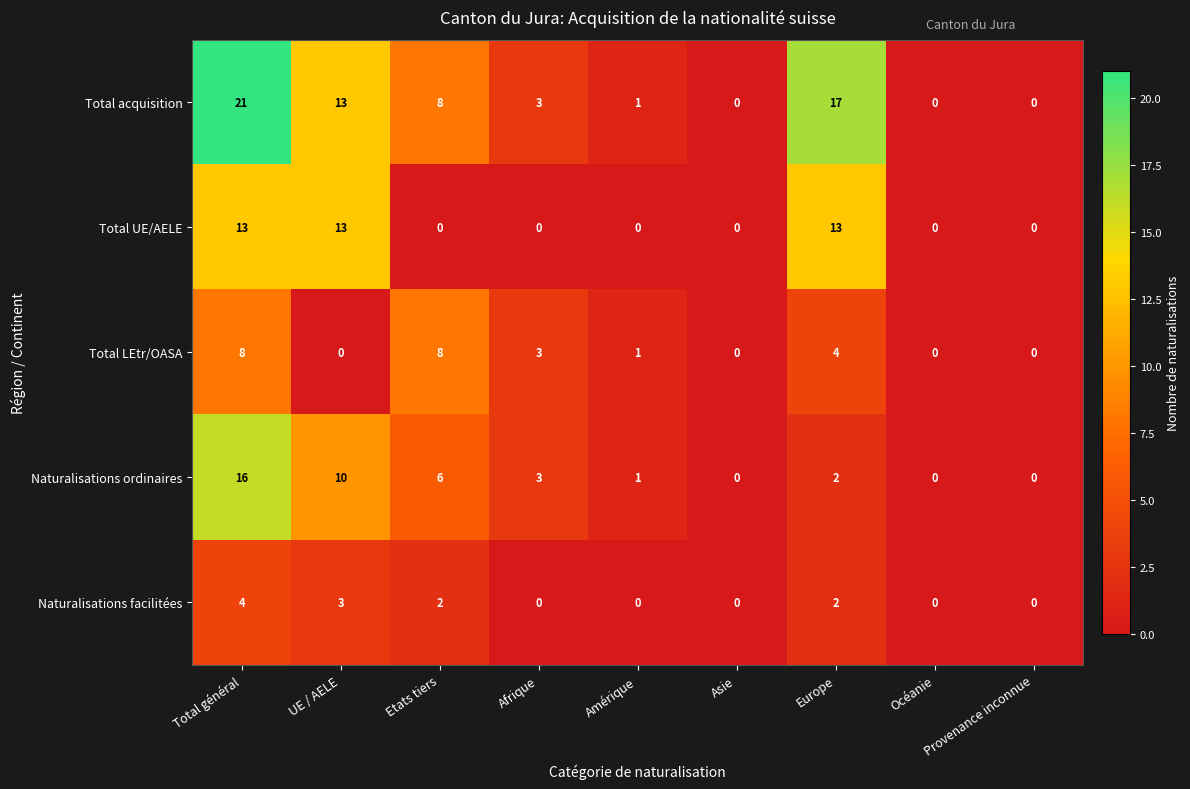

What is the total value across all series at Europe?

38